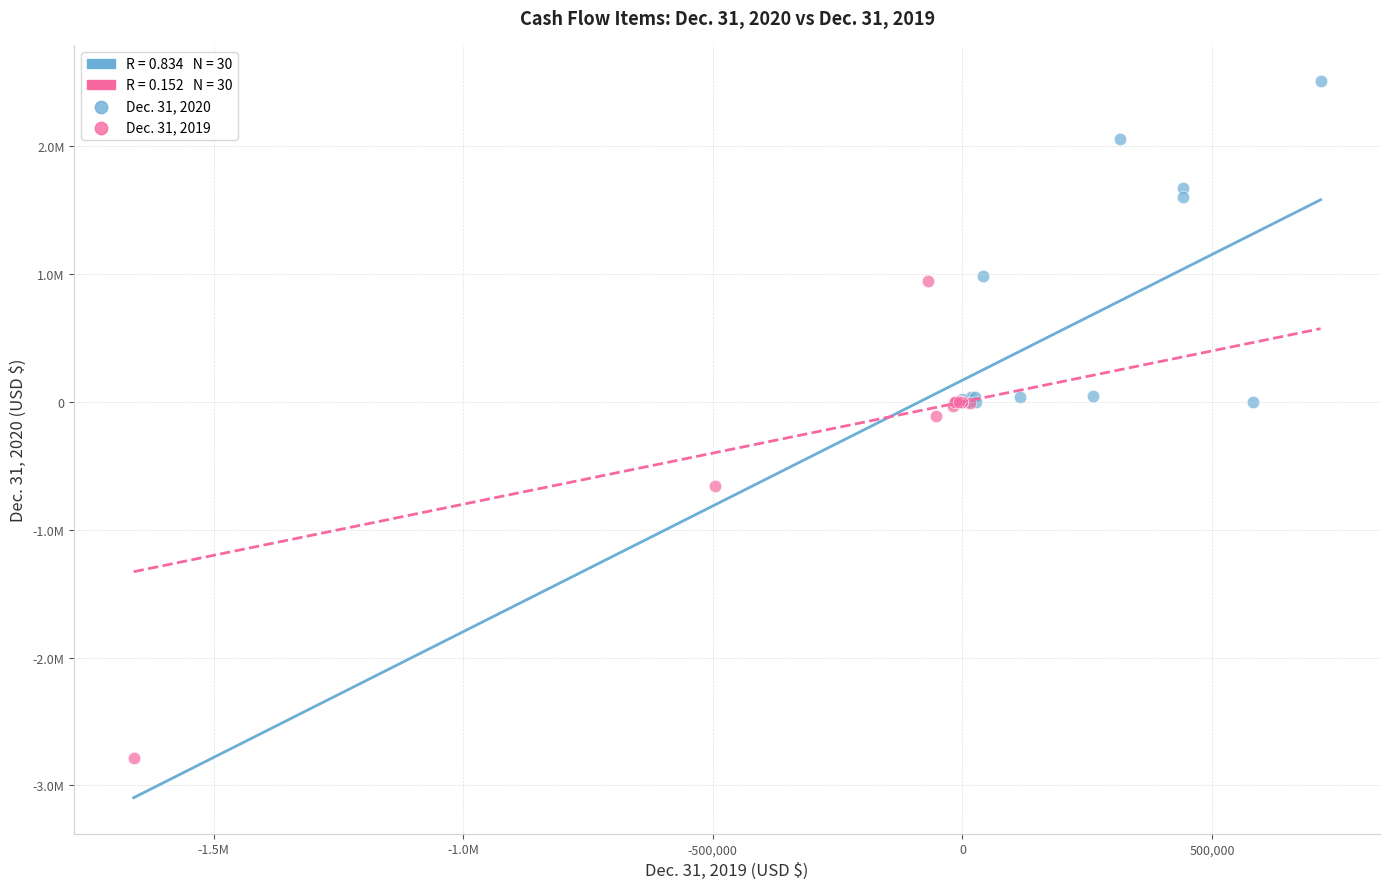

Which series contains the lowest Y value?

Dec. 31, 2019